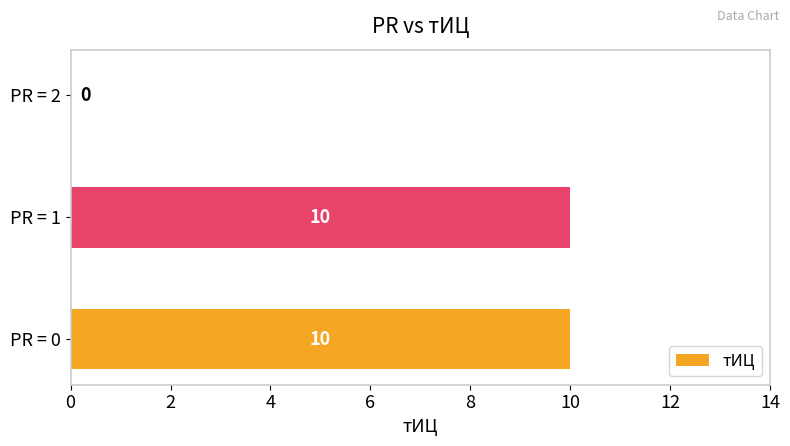

How many data points does each series have?

3